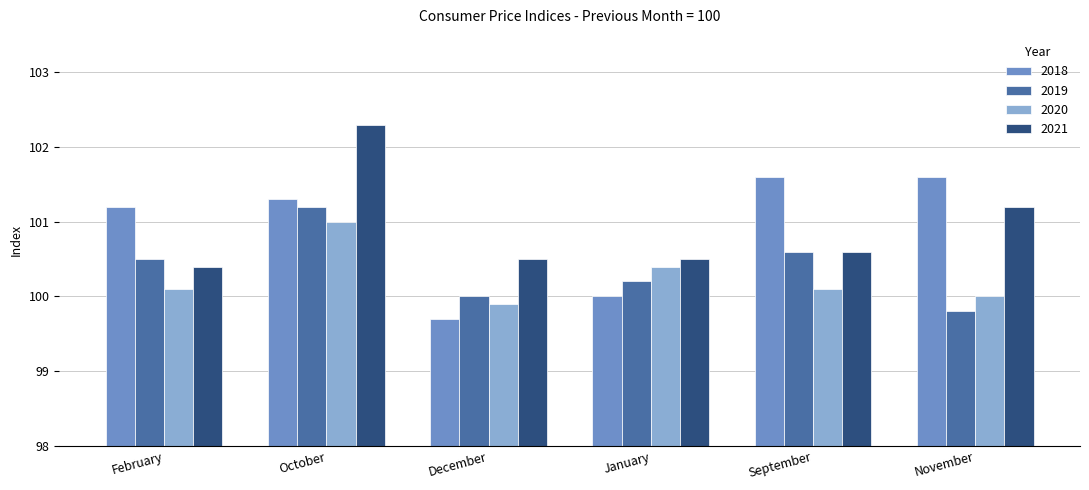

Read the 2021 value at September.

100.6